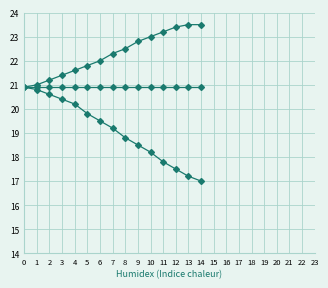

What is the value of the OXY(%) Min point at the 13th from the left?

17.5